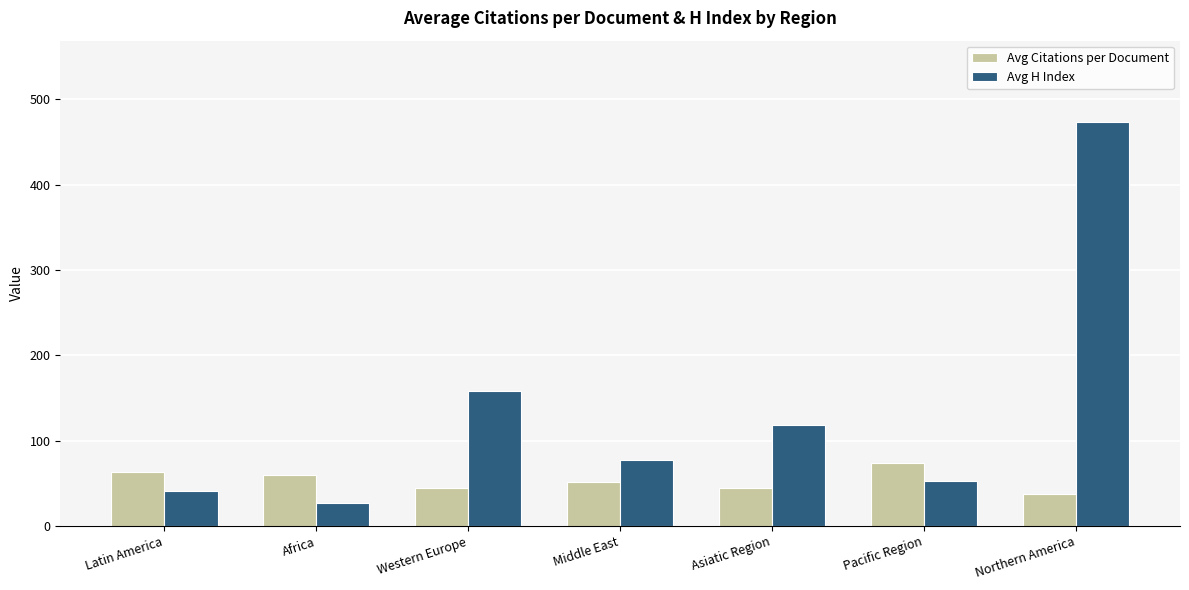

What is the sum of all Avg Citations per Document values?

372.1